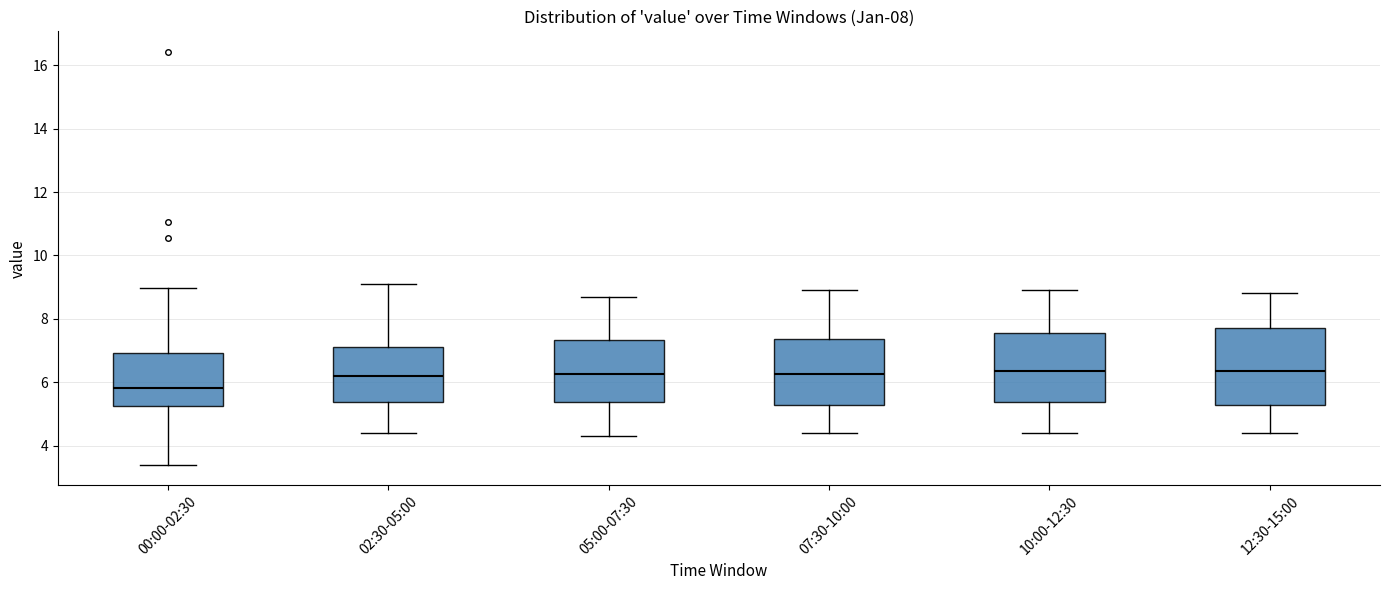

Which box's median line is the lowest?

00:00-02:30